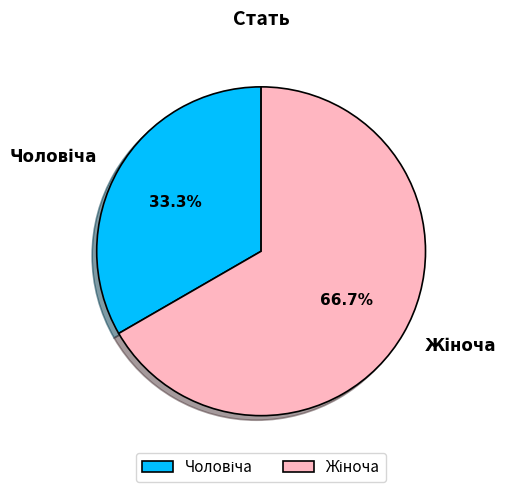

Does any single category account for the majority?

Yes